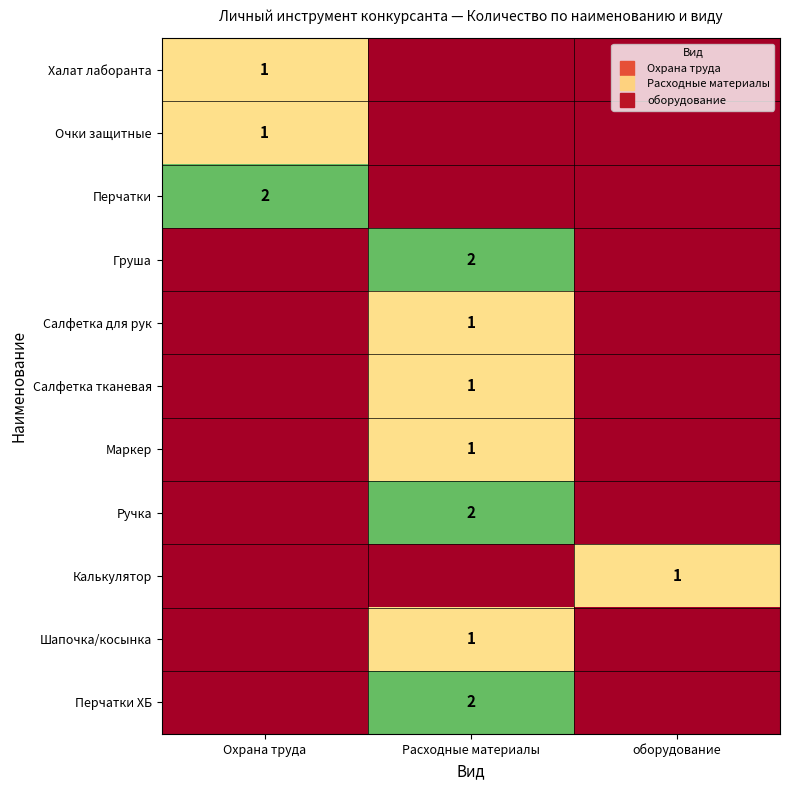

Count the Ручка values in the range 0 to 2.

3